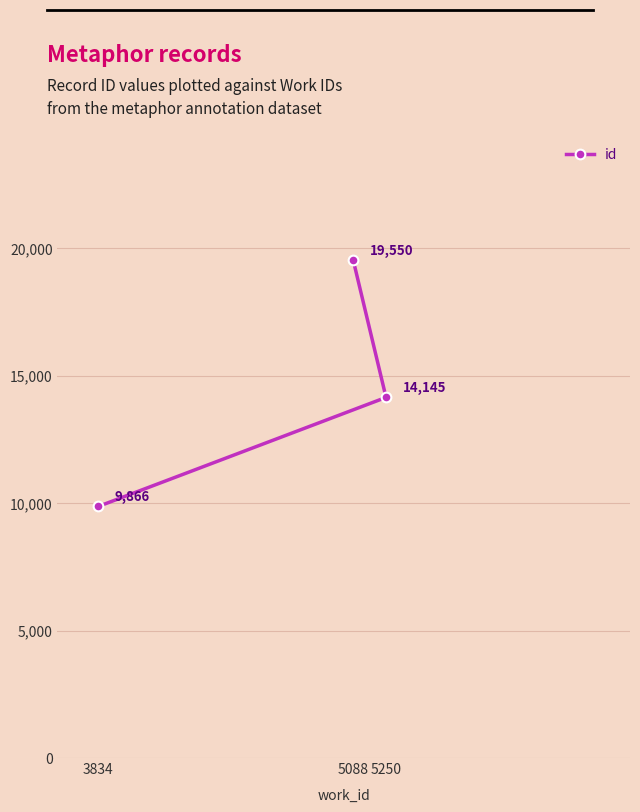

List the labels in order of value, smallest first.

3834, 5250, 5088